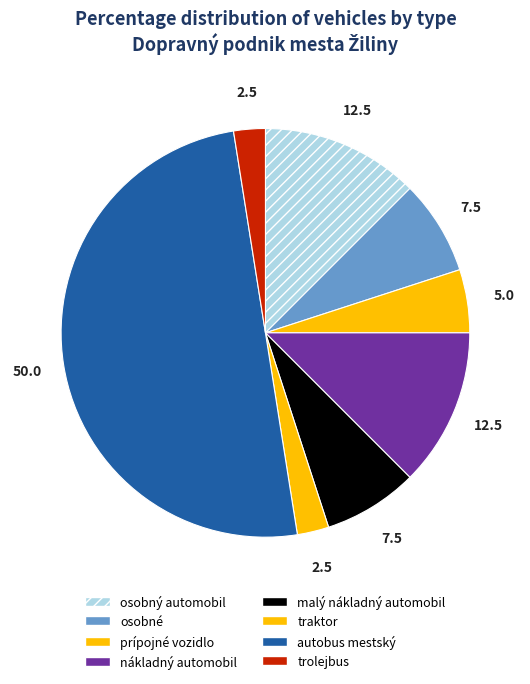

To the nearest percent, what is the combined percentage of trolejbus and osobný automobil?

15%